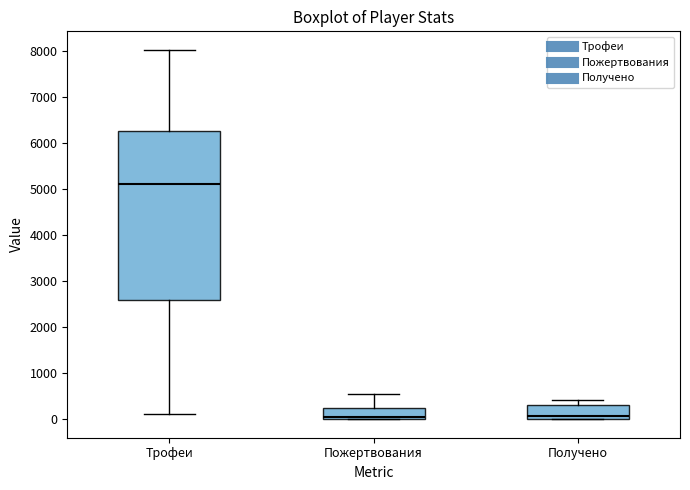

Where is the lower edge of the box for Пожертвования on the y-axis? The values are not printed on the chart, so give them approximately, as read against the axis.

0